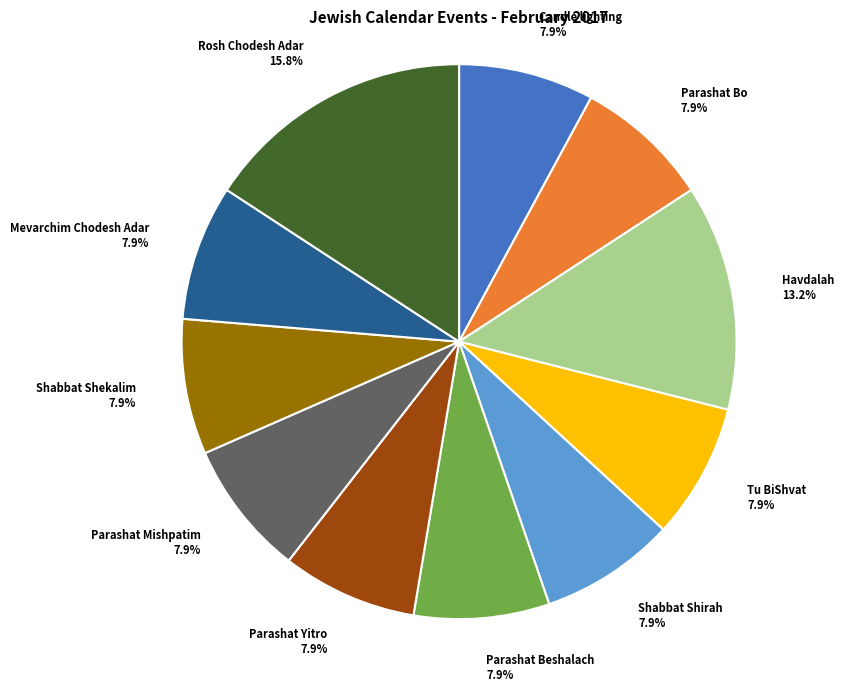

To the nearest percent, what is the average slice percentage?

9%